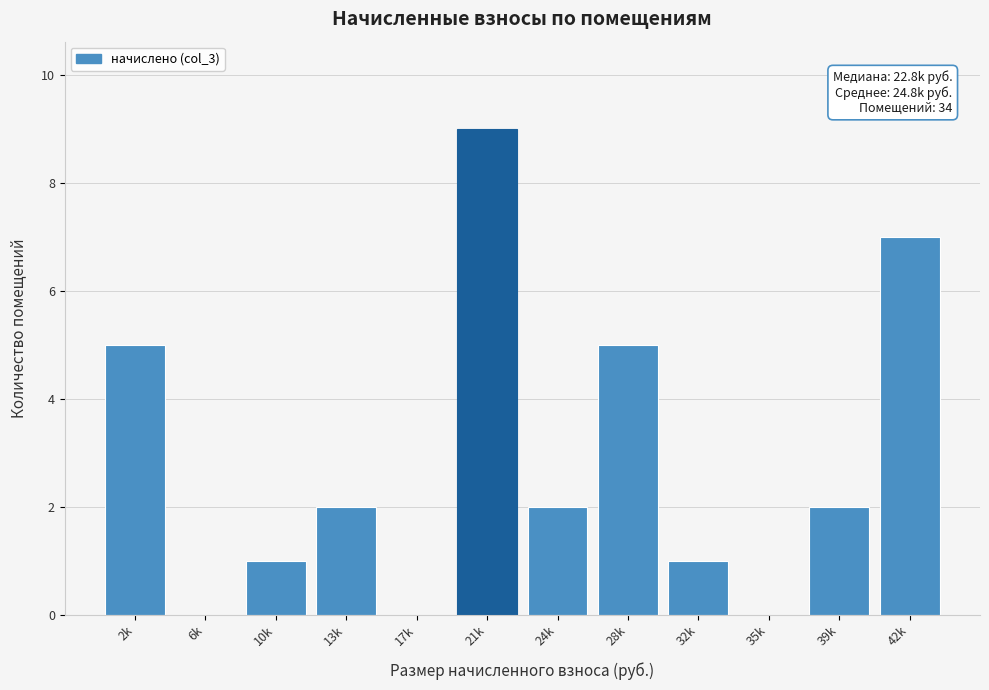

Reading left to right, list all the values displayed in this chart.

2k=5	6k=0	10k=1	13k=2	17k=0	21k=9	24k=2	28k=5	32k=1	35k=0	39k=2	42k=7